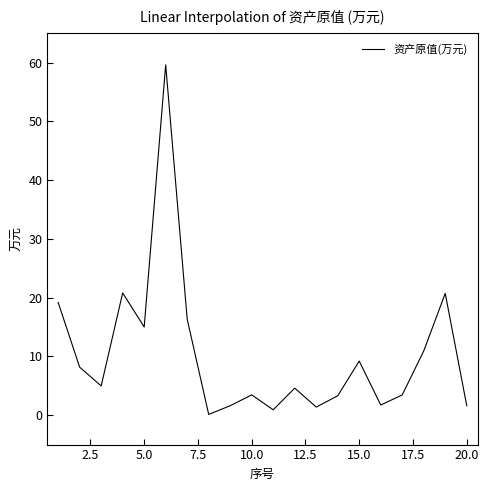

Is it true that the value at 15.0 is 15.7?

False